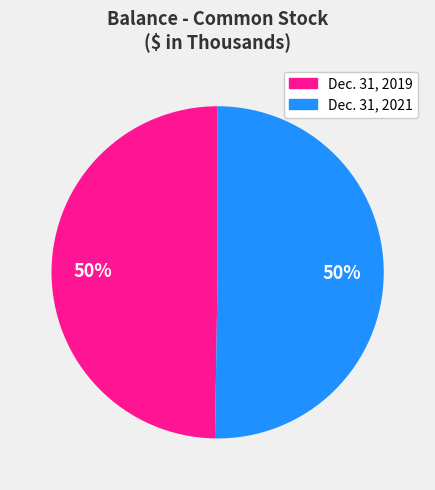

What is the ratio of the value at Dec. 31, 2019 to the value at Dec. 31, 2021?

1.0